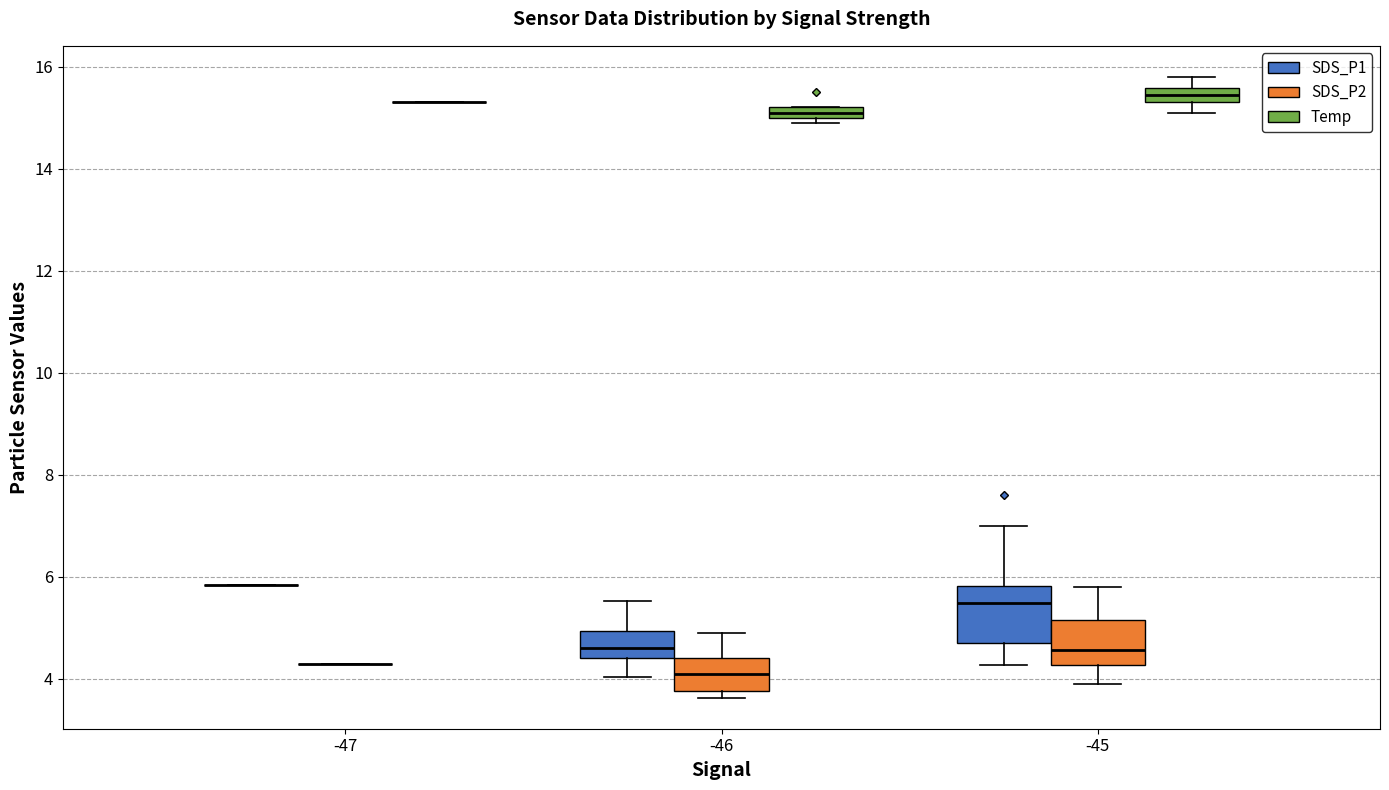

Where does the lower whisker of the box for -46 (SDS_P1) end on the y-axis? The values are not printed on the chart, so give them approximately, as read against the axis.

4.0